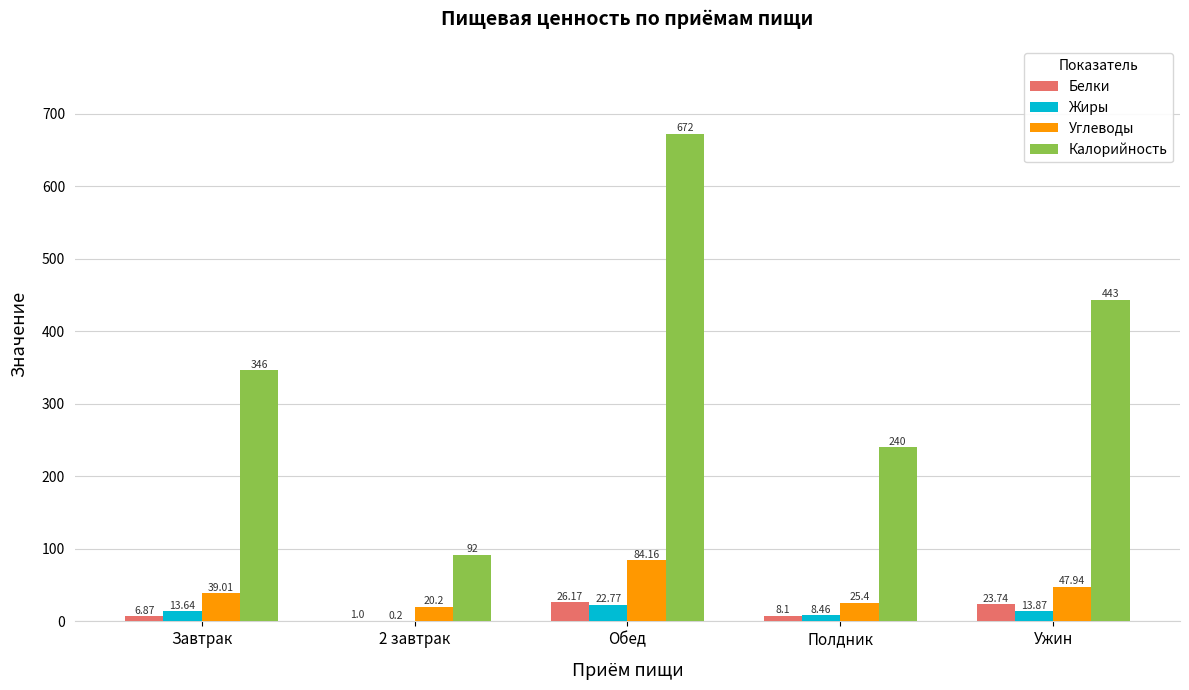

What is the sum of the Углеводы values at Полдник and Ужин?

73.3